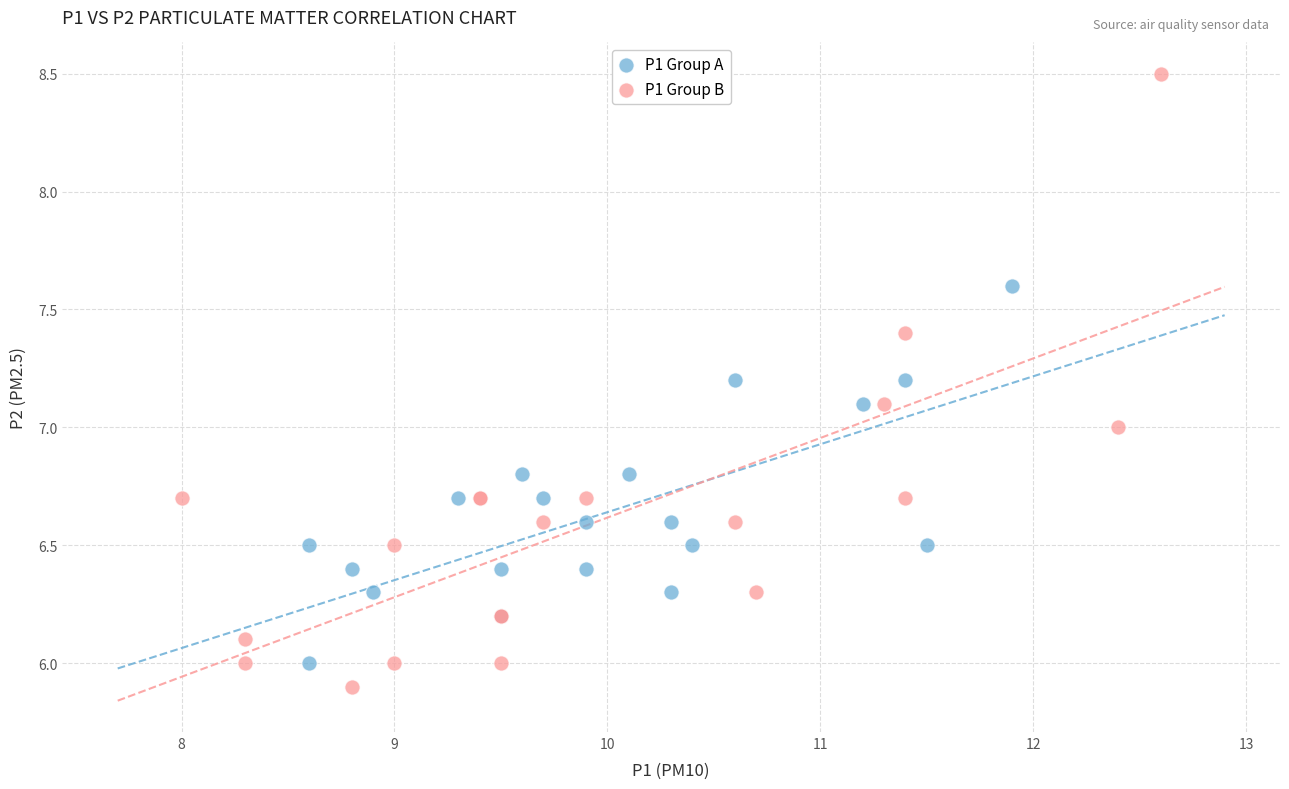

Which series has the largest Y range (max minus min)?

P1 Group B